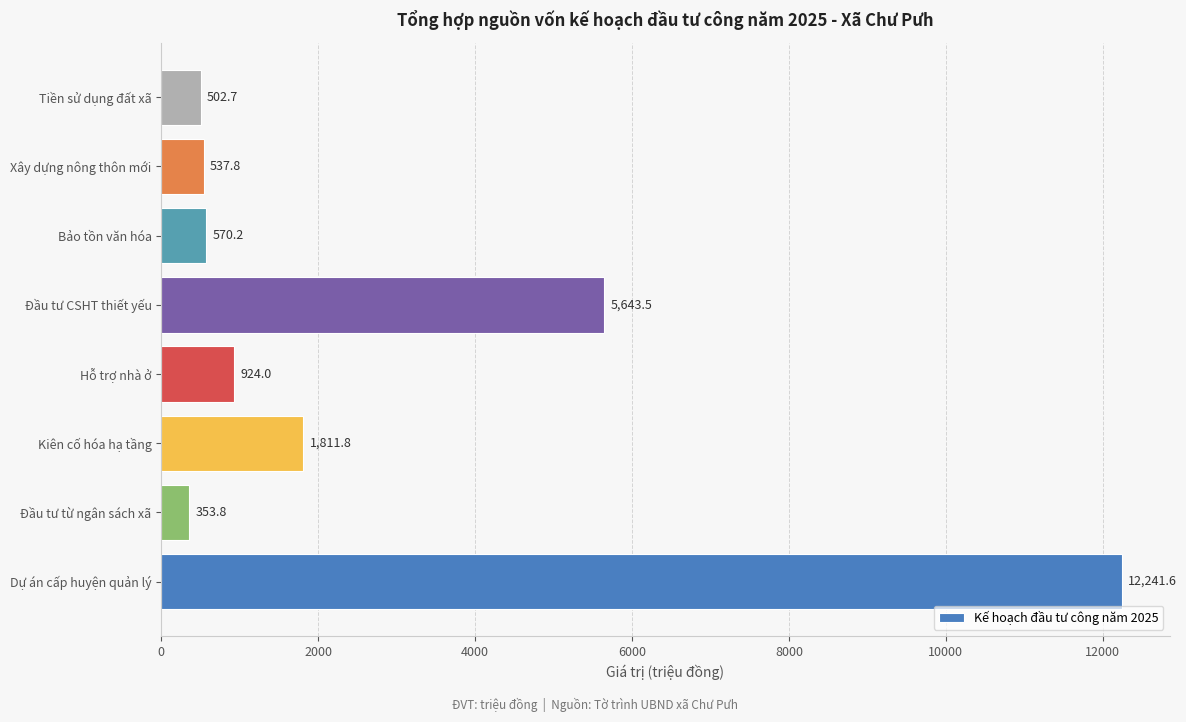

What is the change in value from Đầu tư từ ngân sách xã to Đầu tư CSHT thiết yếu?

+5289.7